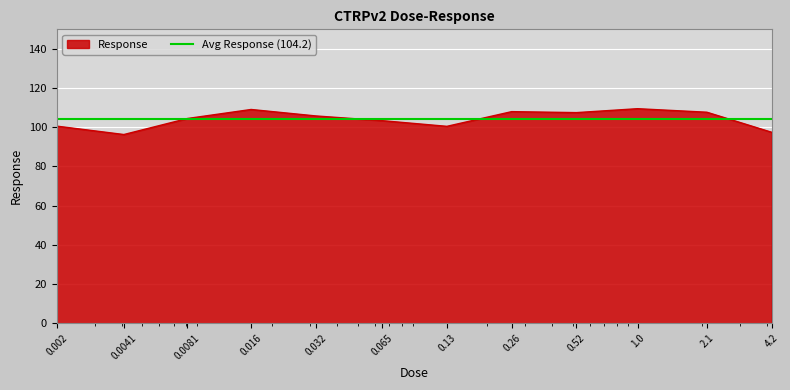

What is the average value?

104.2